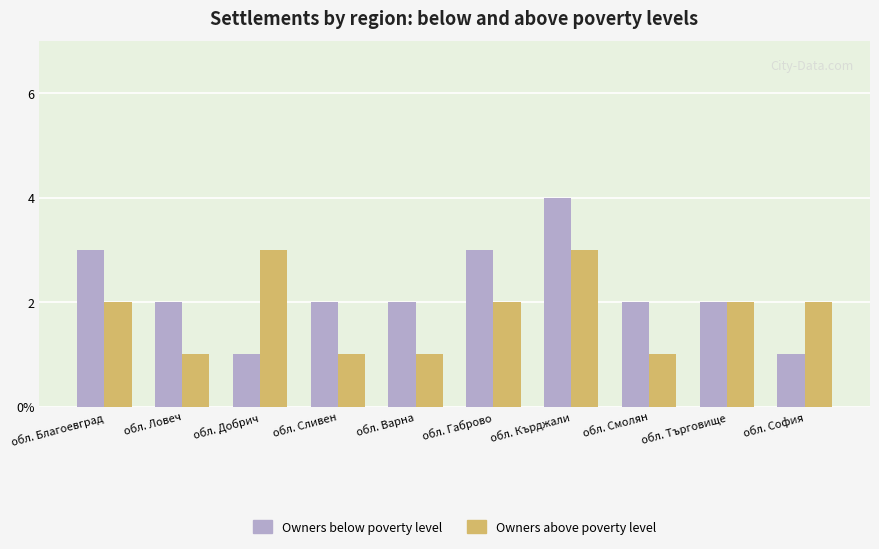

What is the greatest value displayed?

4